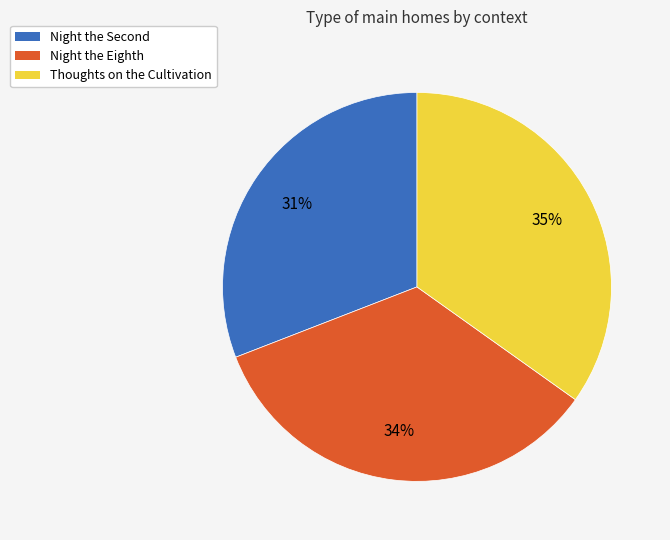

Rank the categories by value from lowest to highest.

Night the Second, Night the Eighth, Thoughts on the Cultivation